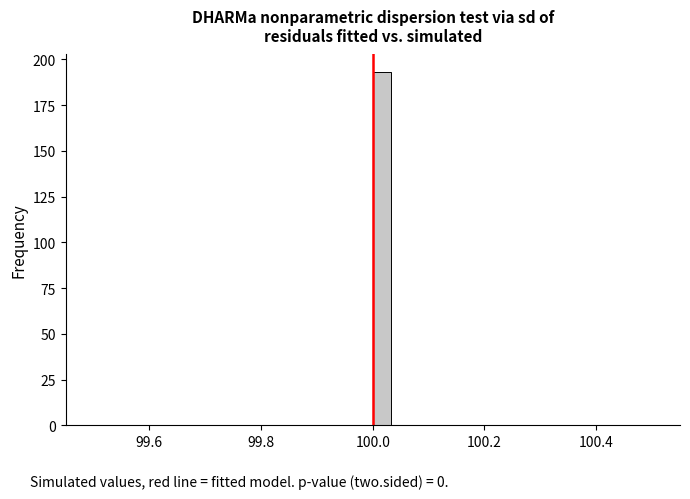

Read against the x-axis, roughly where is the centre of the tallest bar?

100.02